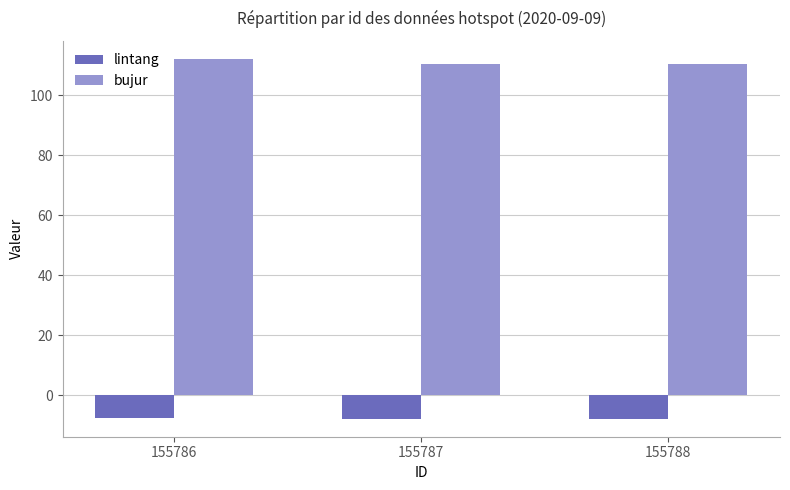

At 155786, list the series in order from smallest to largest.

lintang, bujur